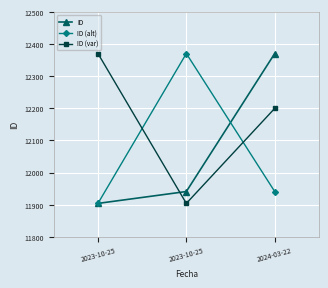

How many lines are shown in the chart?

3